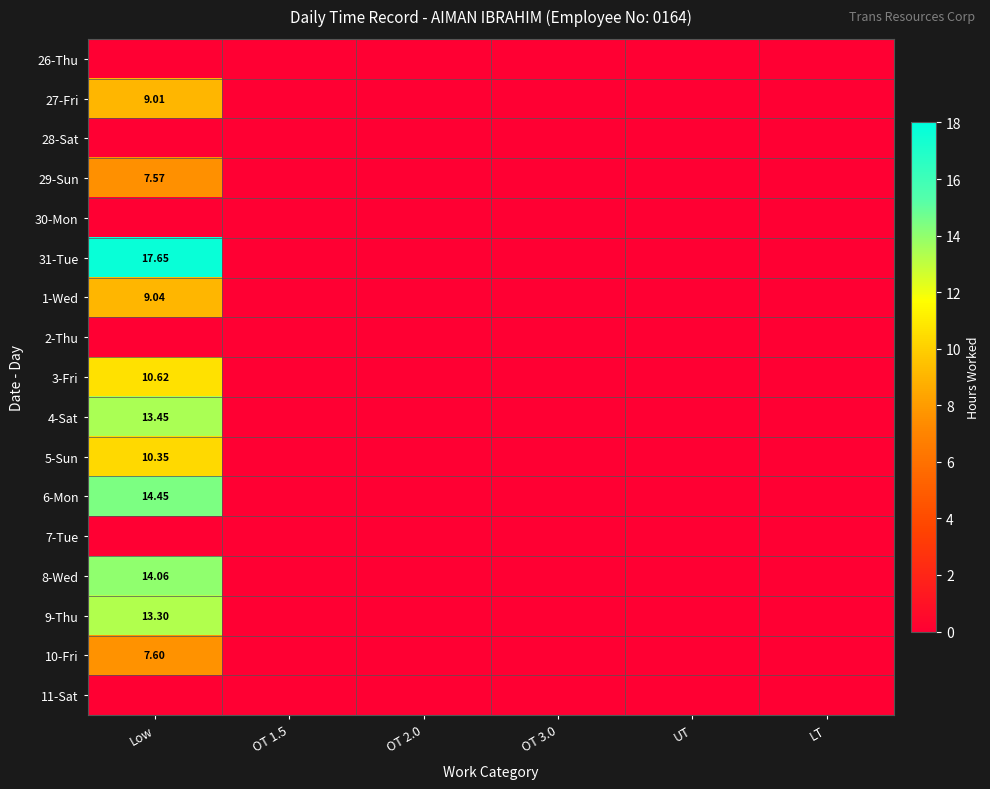

The value of 28-Sat at OT 1.5 is 0.0. True or false?

True